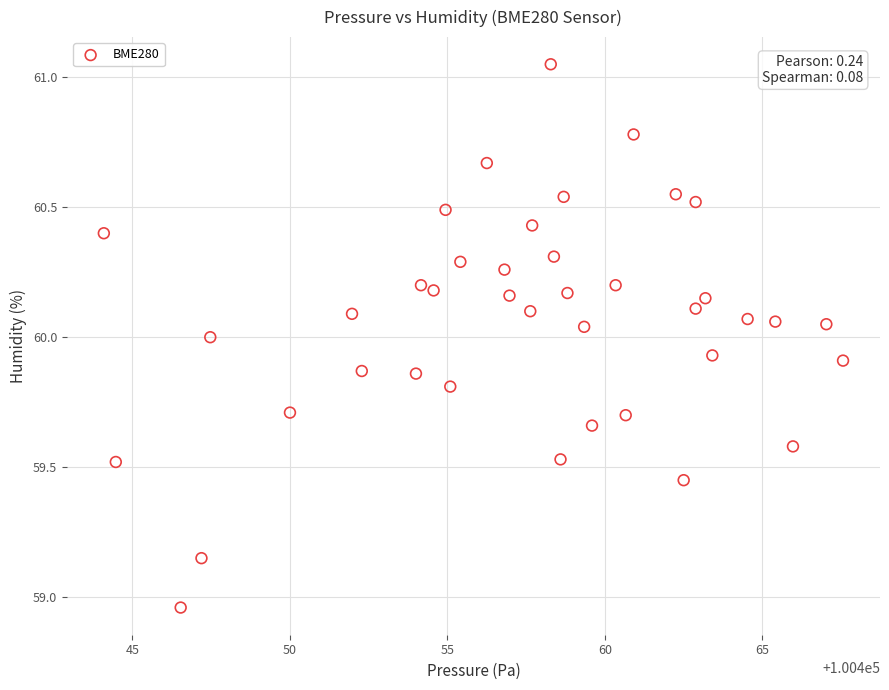

What is the range of Y values (max minus min)?

2.1